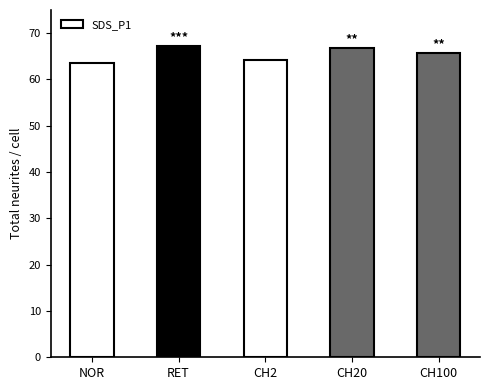

What is the value of the 5th bar from the left?

65.8